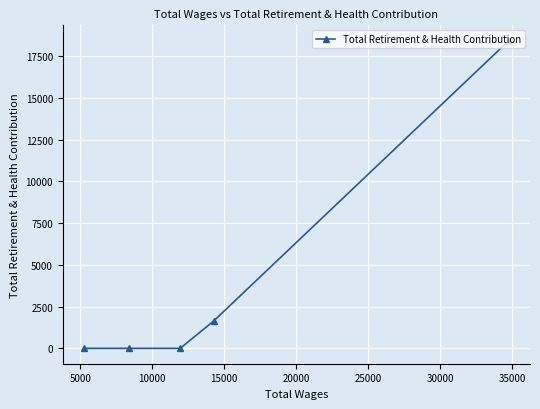

What is the sum of all values?

20046